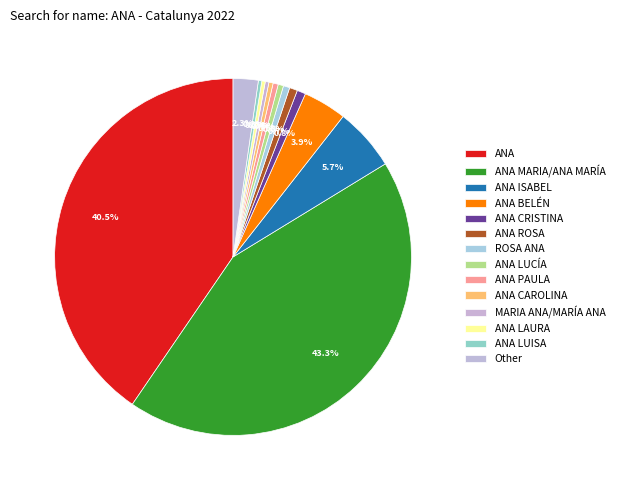

Approximately how many times larger is the value at MARIA ANA/MARÍA ANA compared to ANA LAURA?

1.0